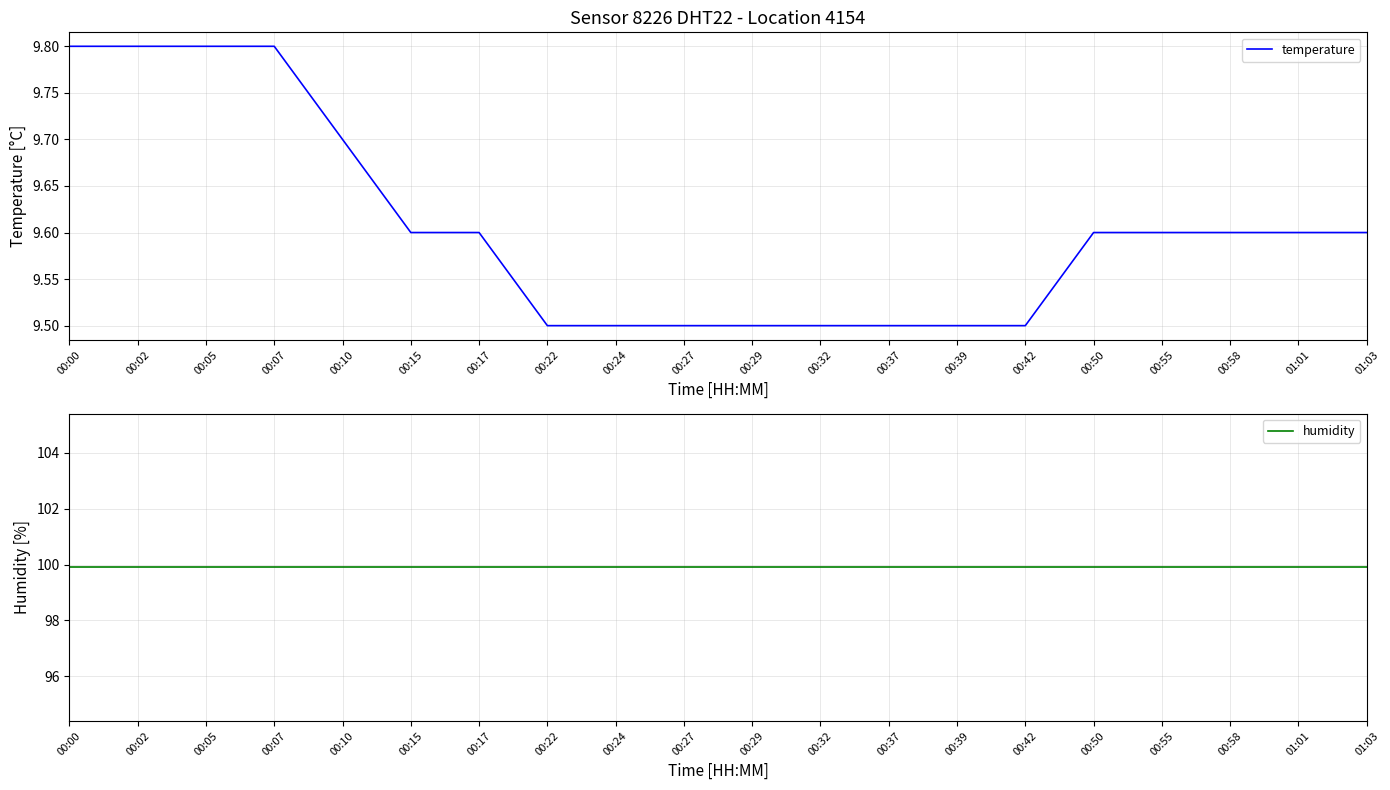

What position from the left is 01:03?

20